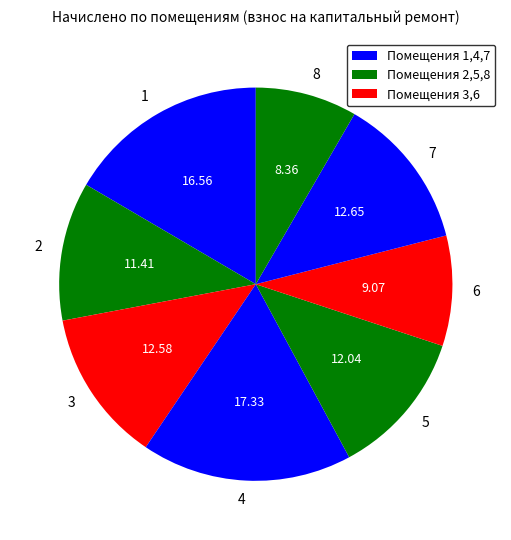

Does 6 represent more than half of the total?

No